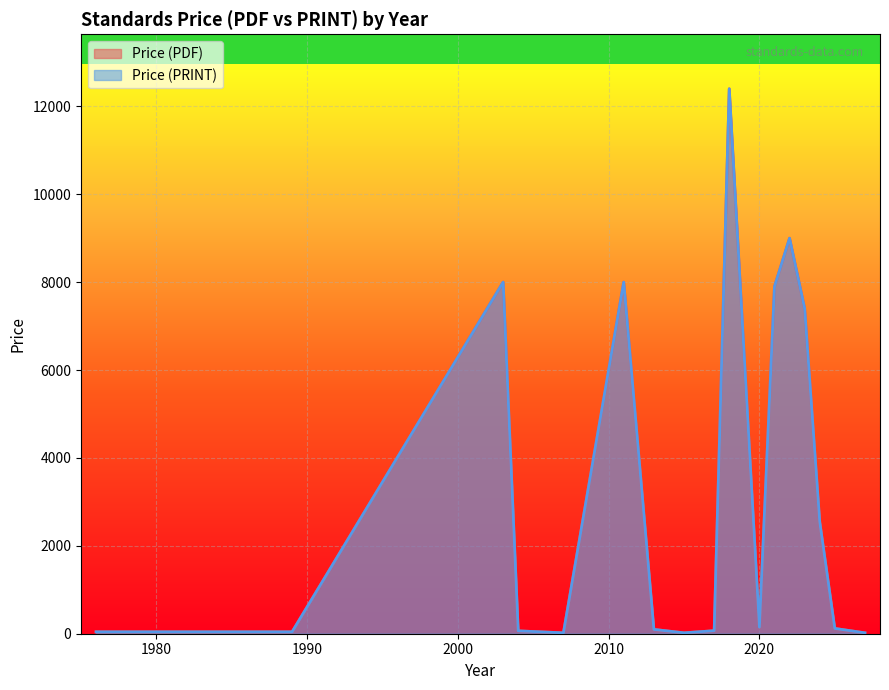

Which series has the largest range (max minus min)?

Price (PDF)